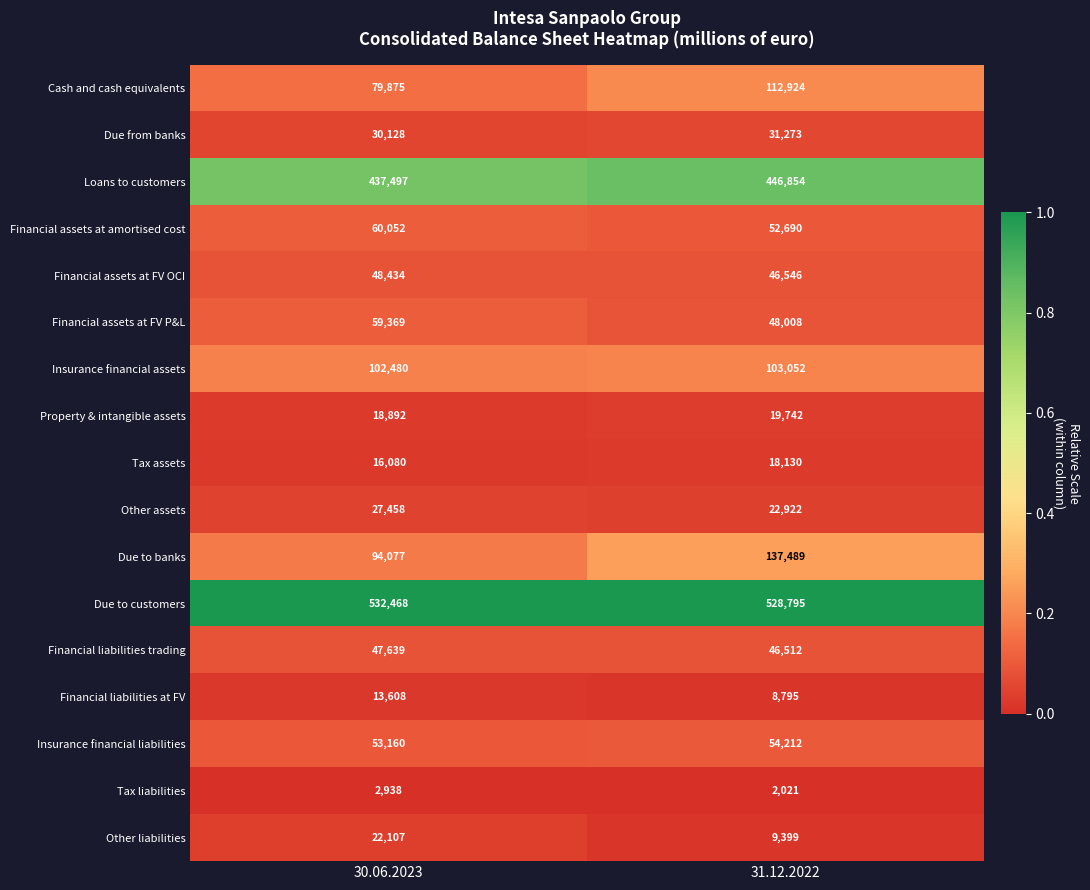

What is the average value of the Financial liabilities at FV series?

11202